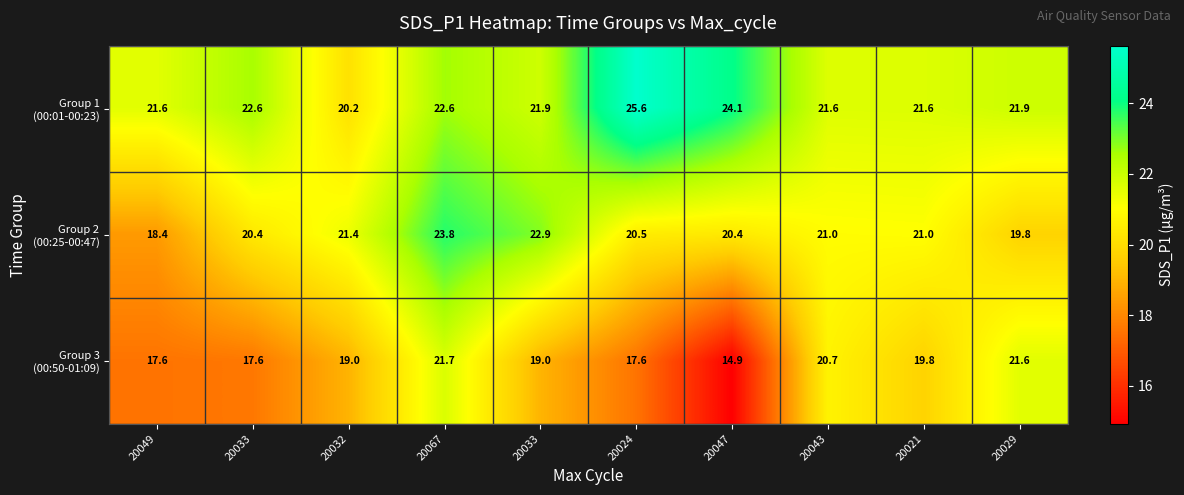

How many categories are shown in the chart?

10